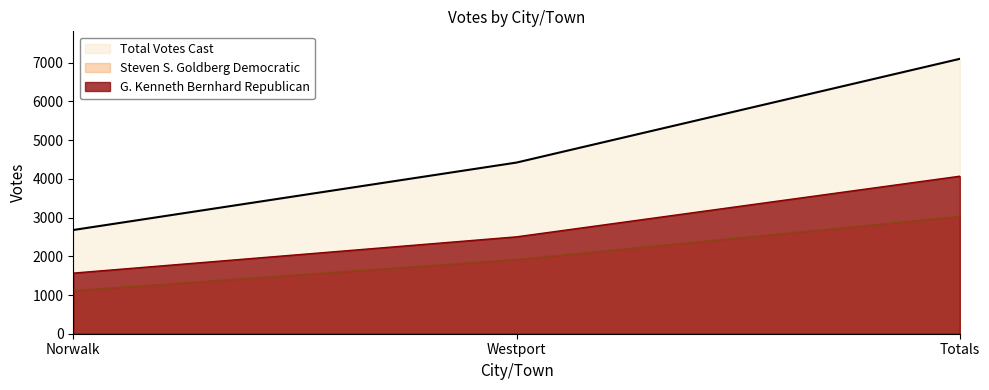

What is the average value of the Steven S. Goldberg Democratic series?

2021